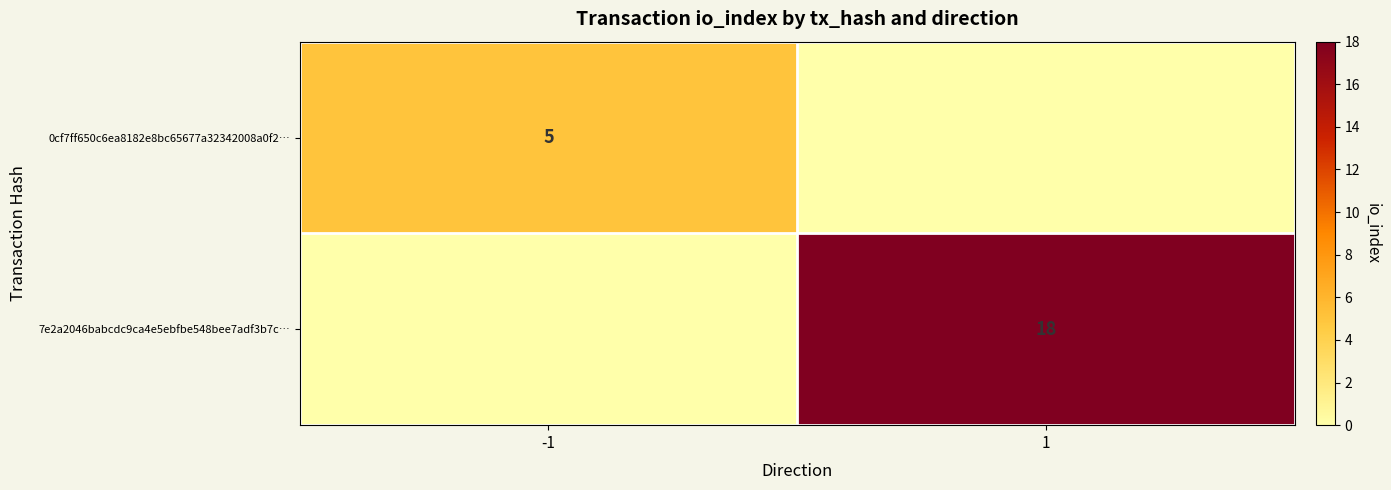

True or false: 0cf7ff650c6ea8182e8bc65677a32342008a0f2… has a value of 5 at -1.

True